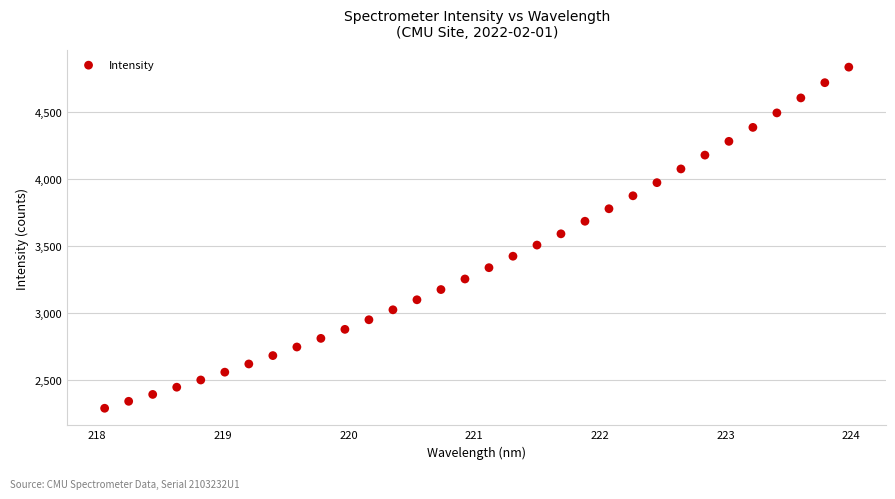

What is the range of X values (max minus min)?

5.9